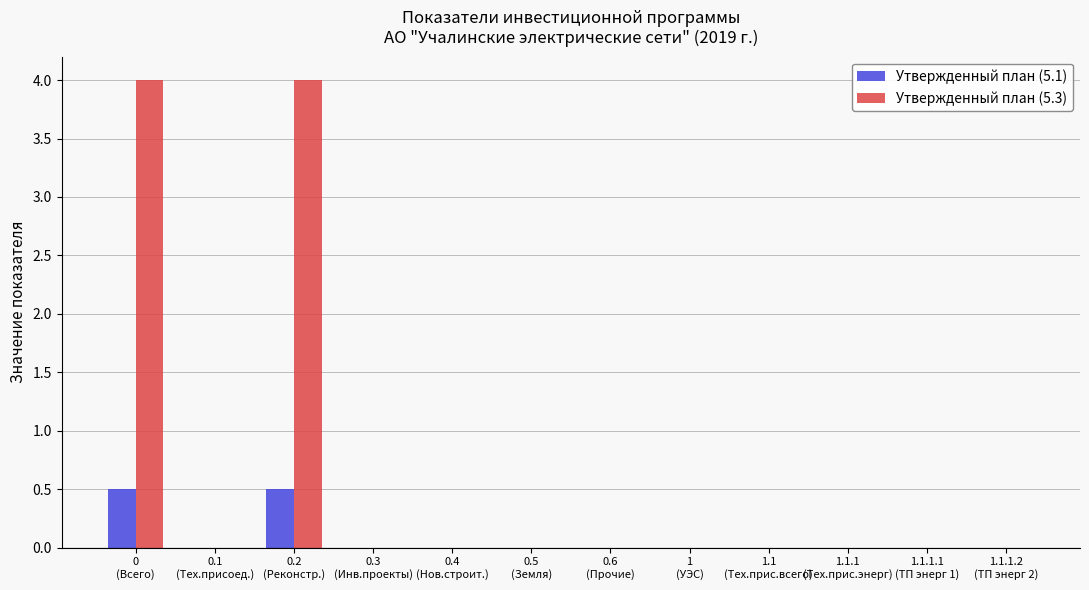

What is the sum of all Утвержденный план (5.1) values?

1.0